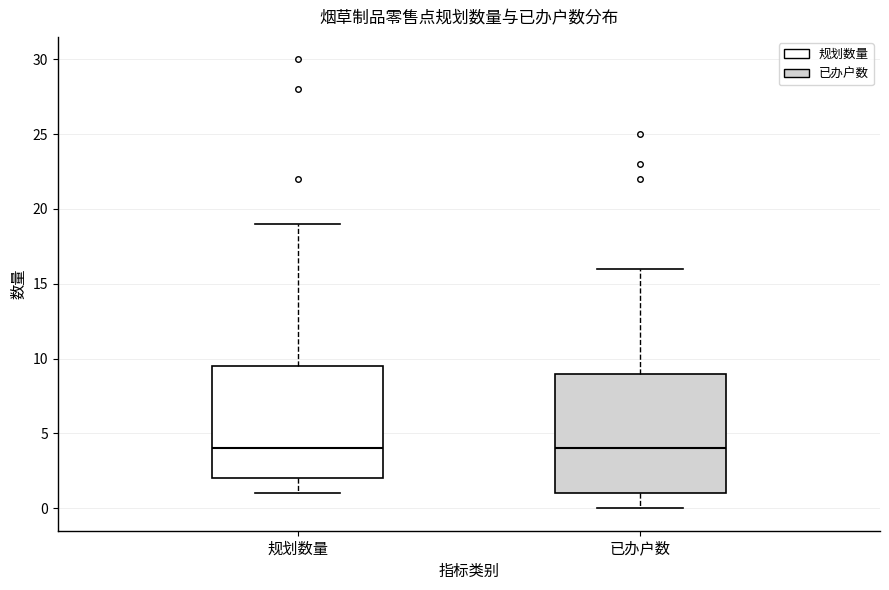

Where does the lower whisker of the box for 规划数量 end on the y-axis? The values are not printed on the chart, so give them approximately, as read against the axis.

1.0